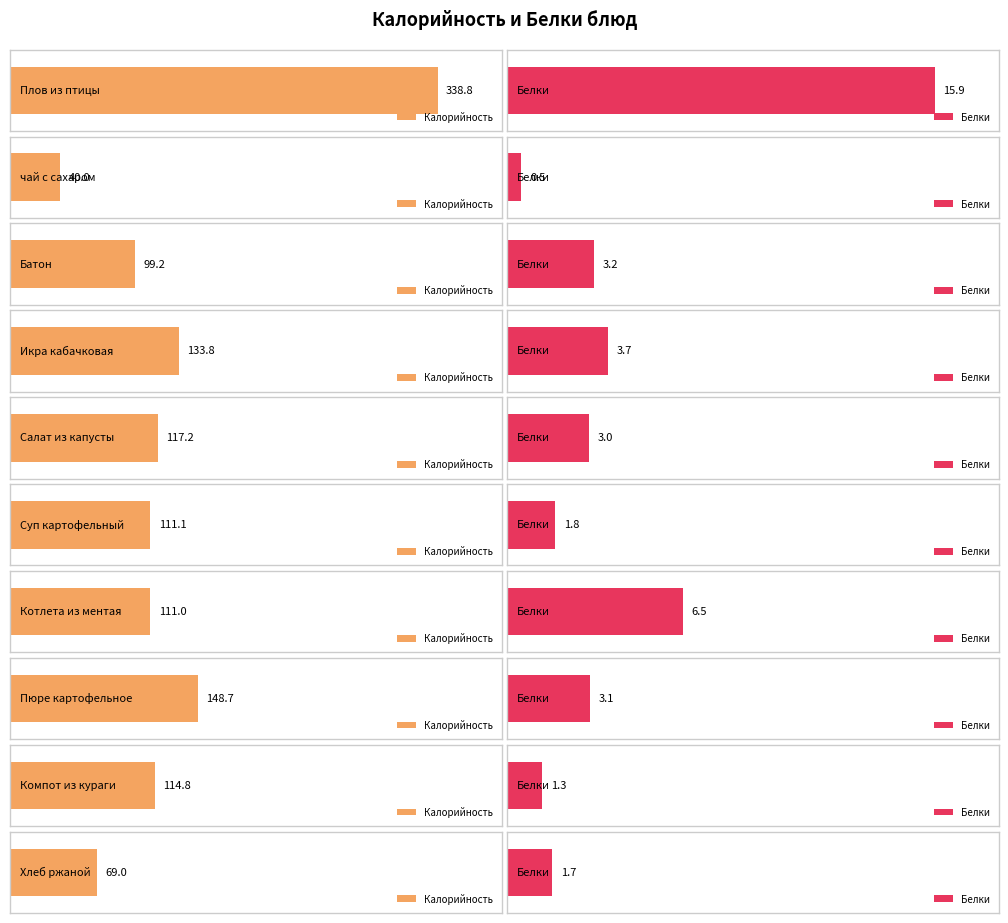

List the series in order of their overall mean, lowest first.

Белки, Калорийность